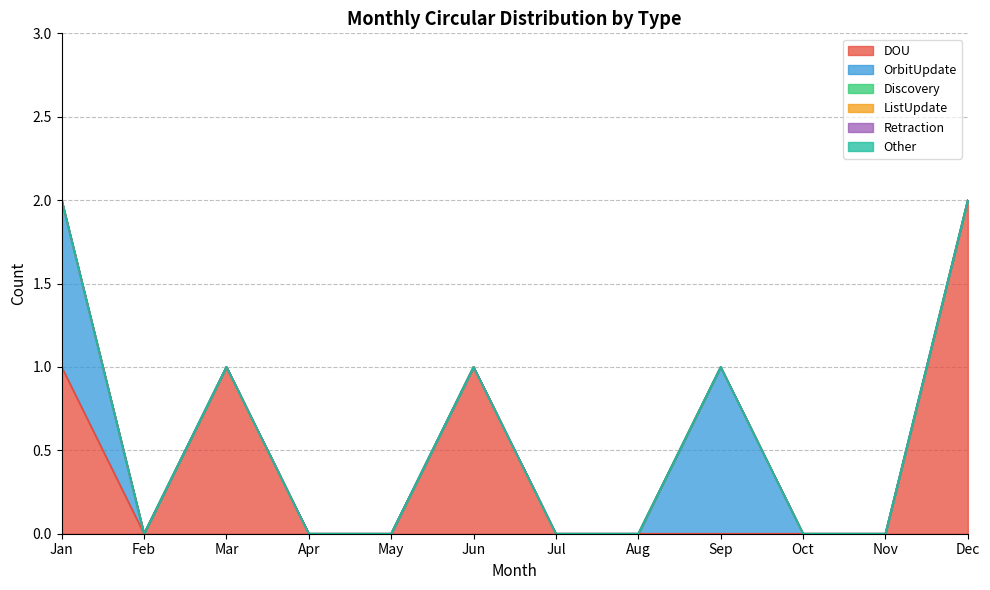

Is the value of Other at Sep greater than the value of Retraction at Oct?

No